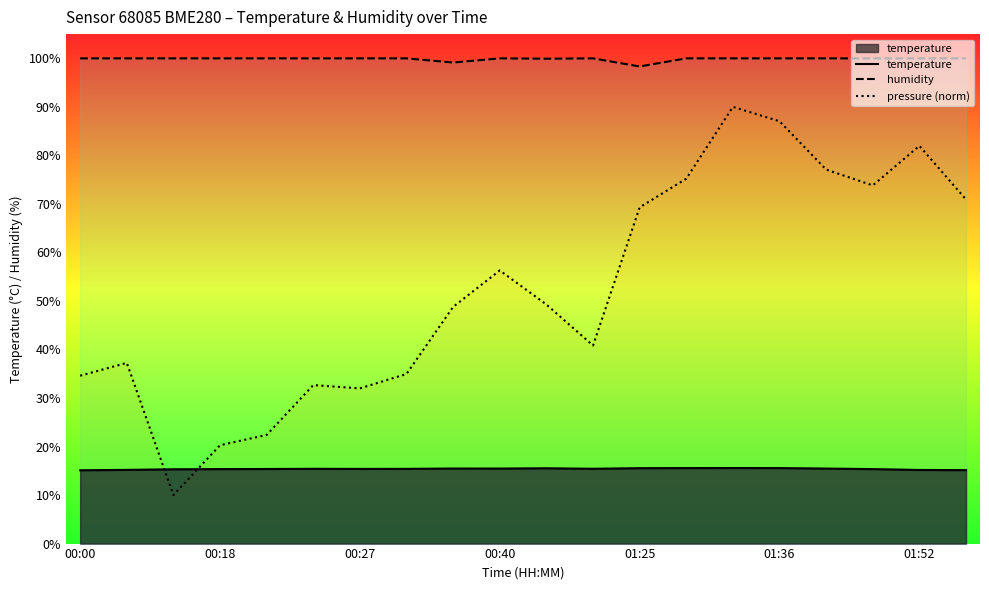

How many categories are shown in the chart?

20